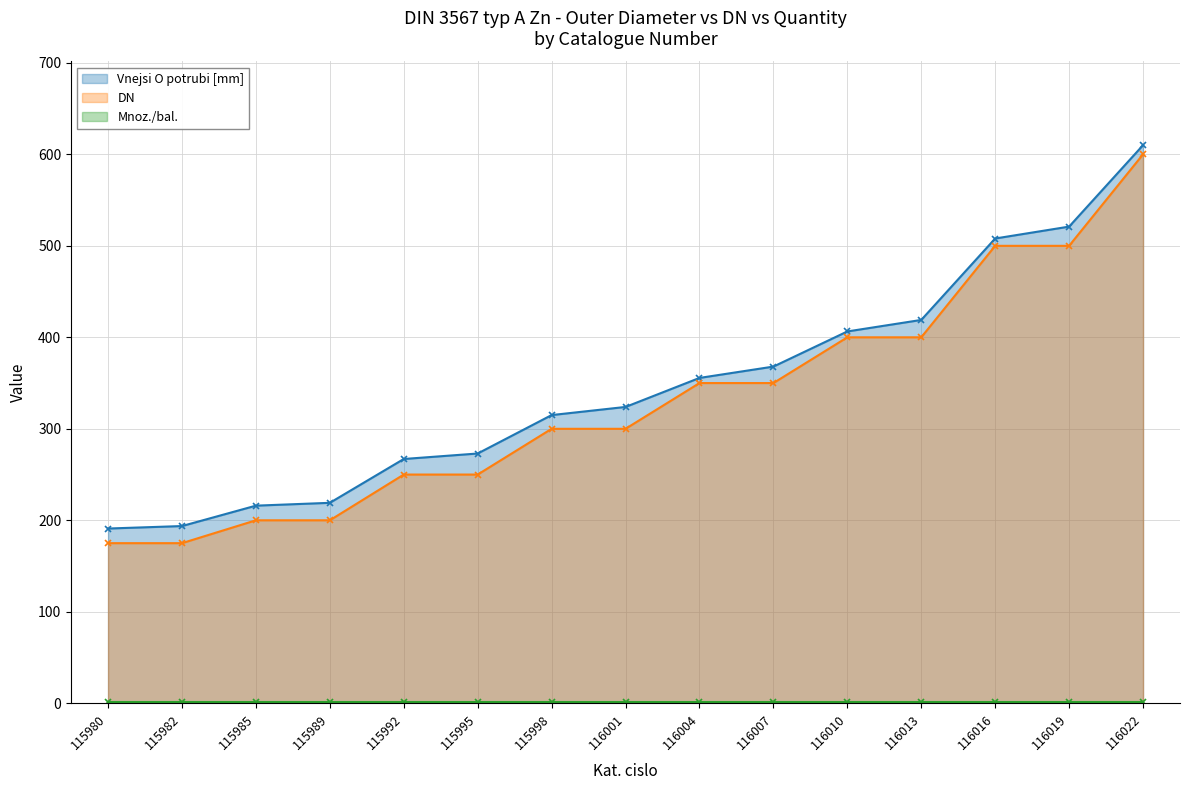

True or false: Vnejsi O potrubi [mm] has more than 1 points higher than both neighbors.

False